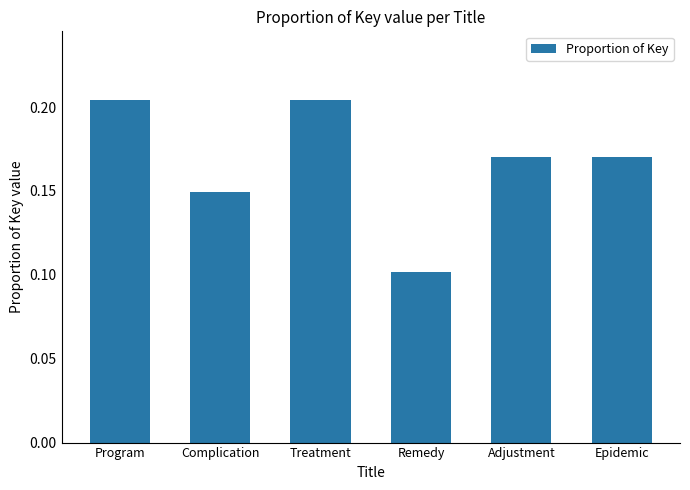

What is the label of the 5th bar from the left?

Adjustment